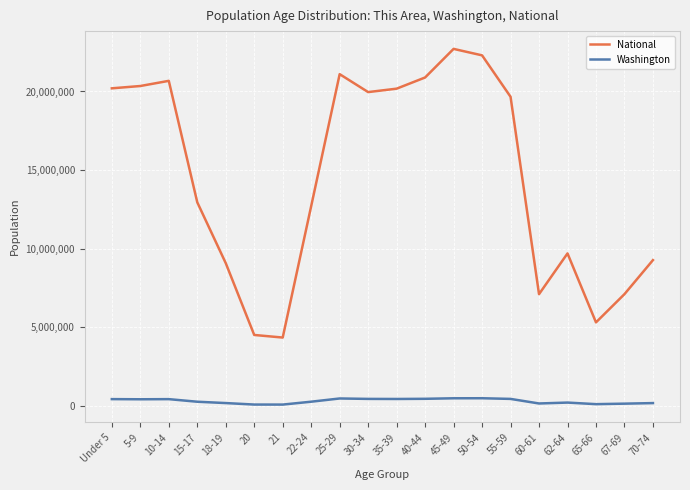

True or false: National and Washington cross at least once.

False